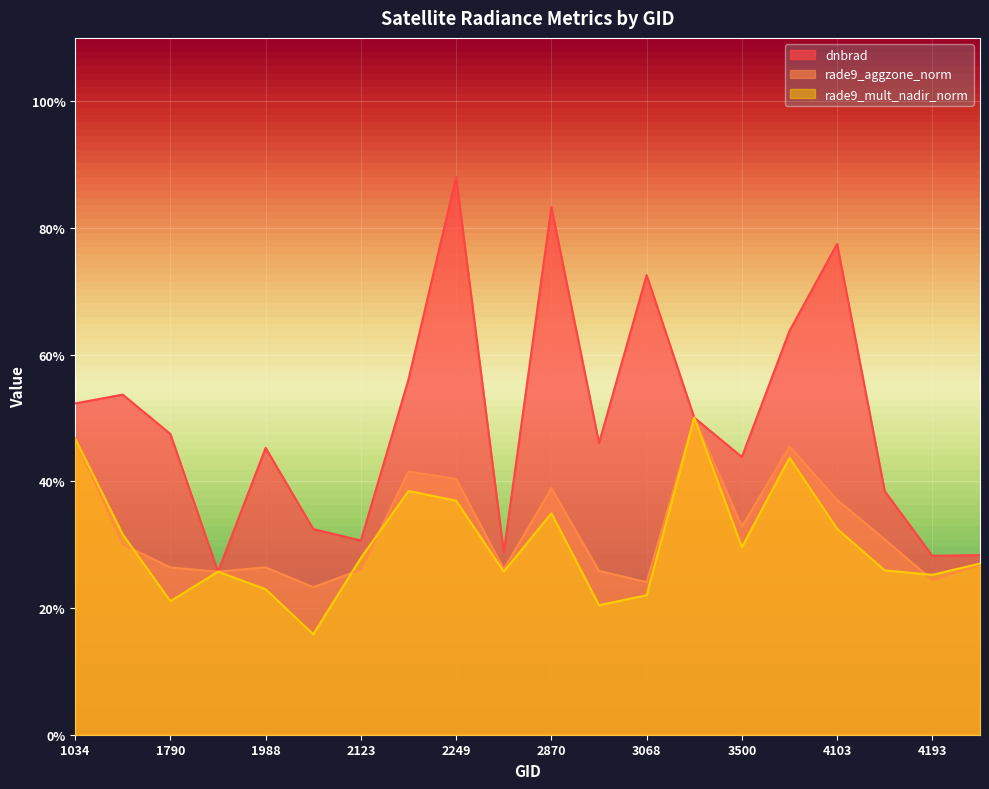

What is the total value across all series at 3050?

0.9